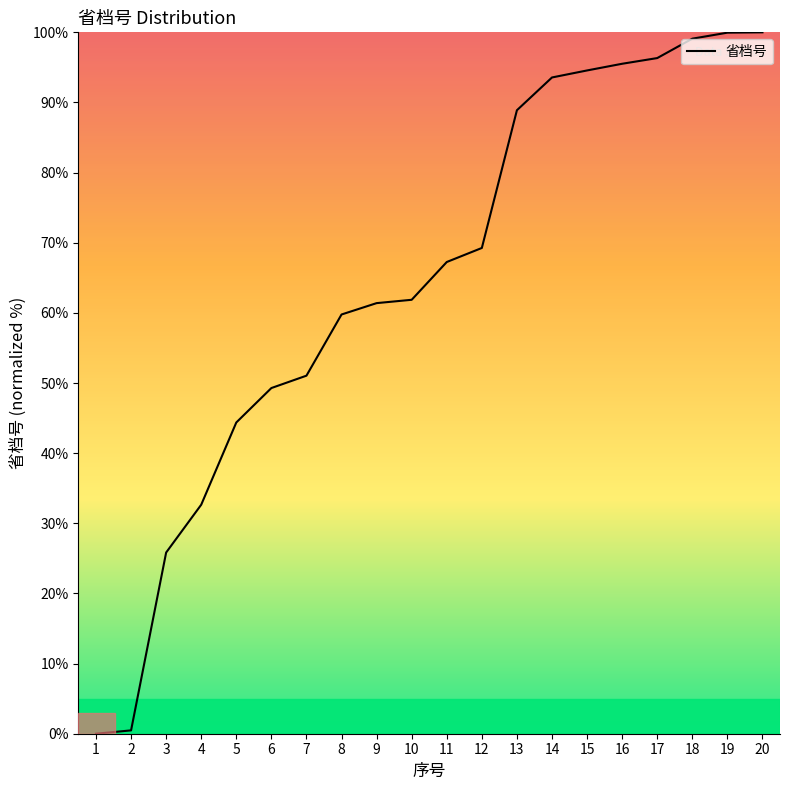

What is the change in value from 6 to 19?

+50.7